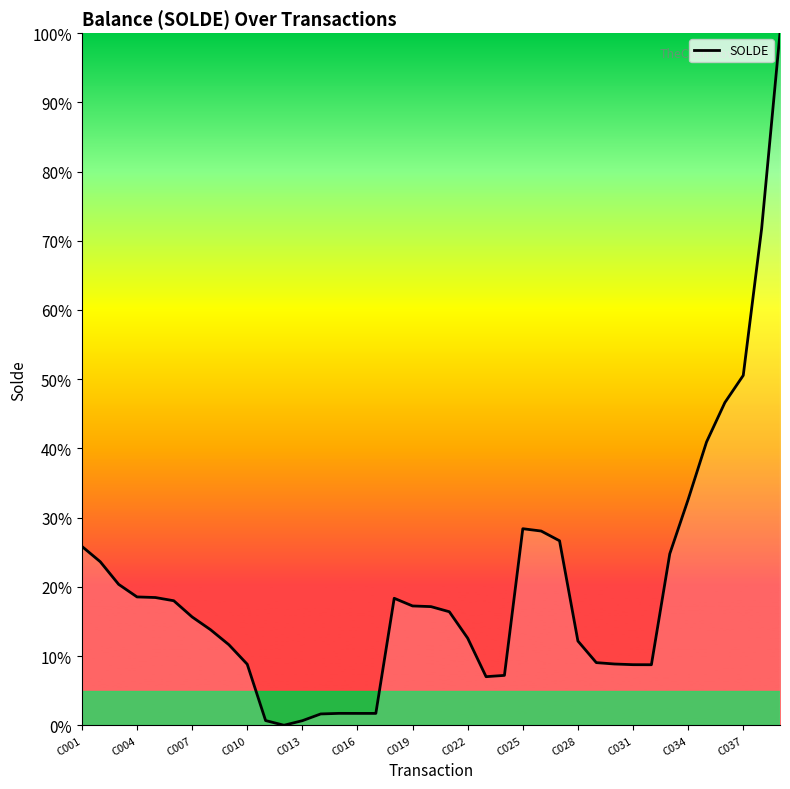

Is this an area chart (filled region under the line)?

Yes